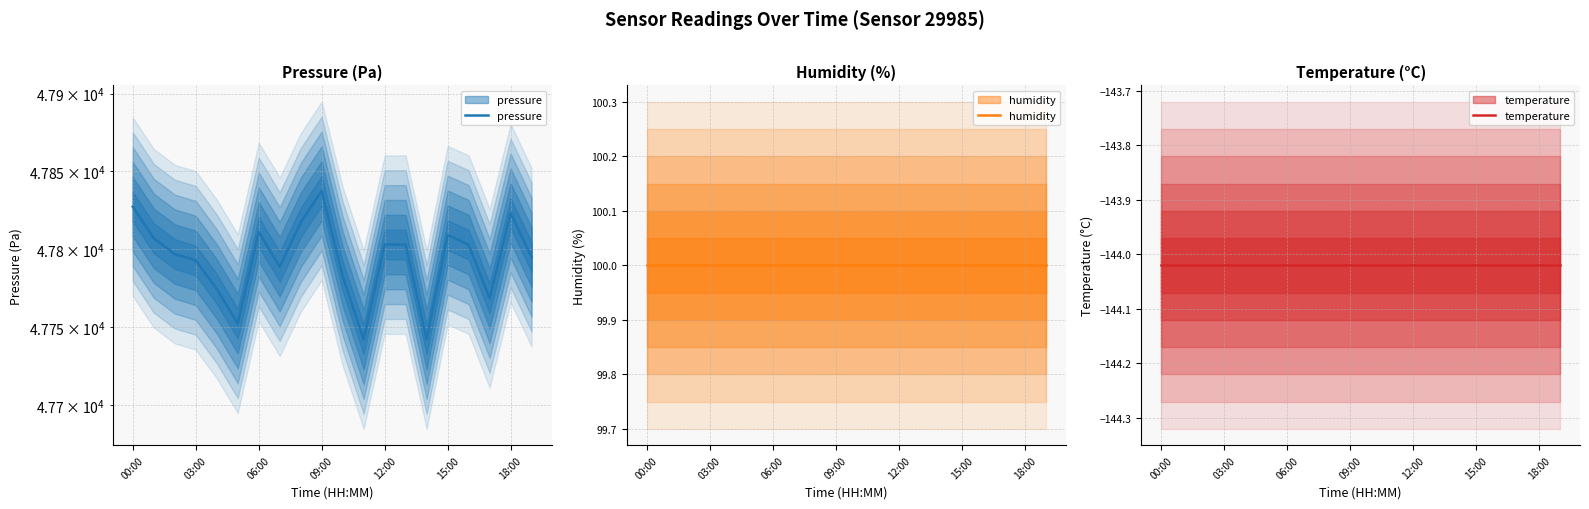

True or false: humidity and temperature intersect in this chart.

False